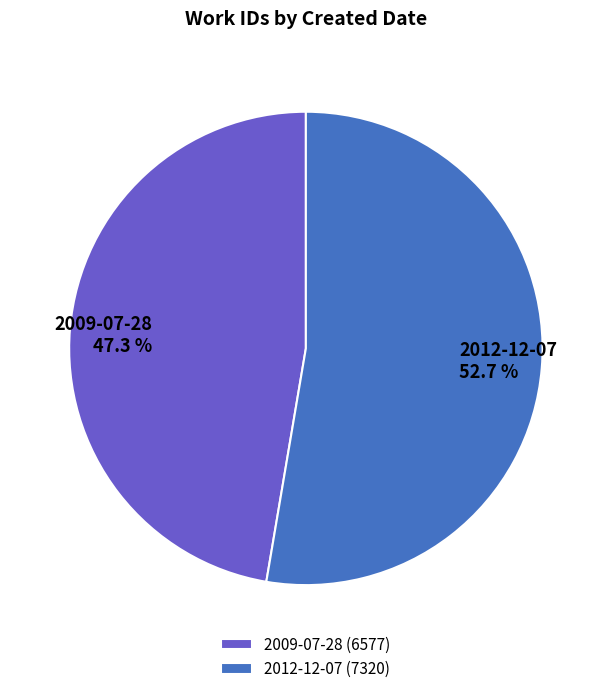

Which has a higher value, 2009-07-28 or 2012-12-07?

2012-12-07